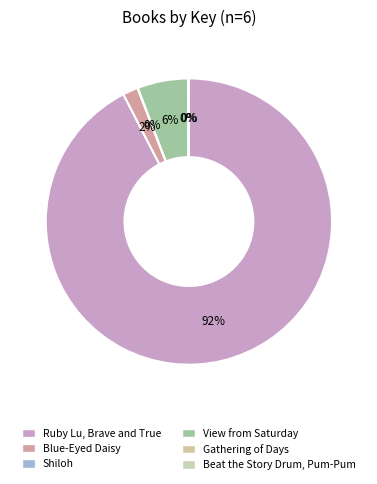

Do View from Saturday and Blue-Eyed Daisy together represent more than half of the pie?

No